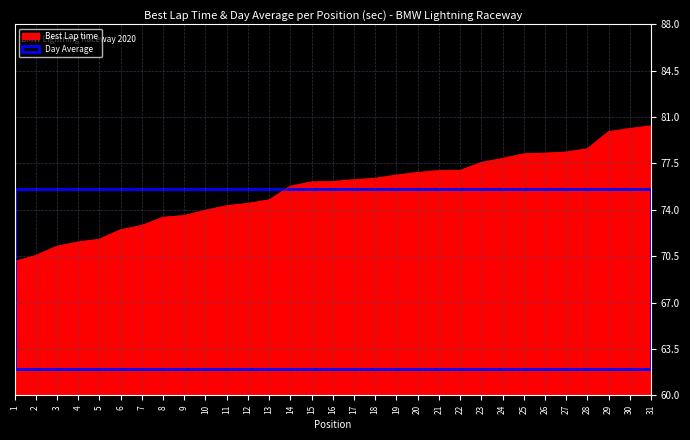

What is the change in value from 5 to 19?

+4.8